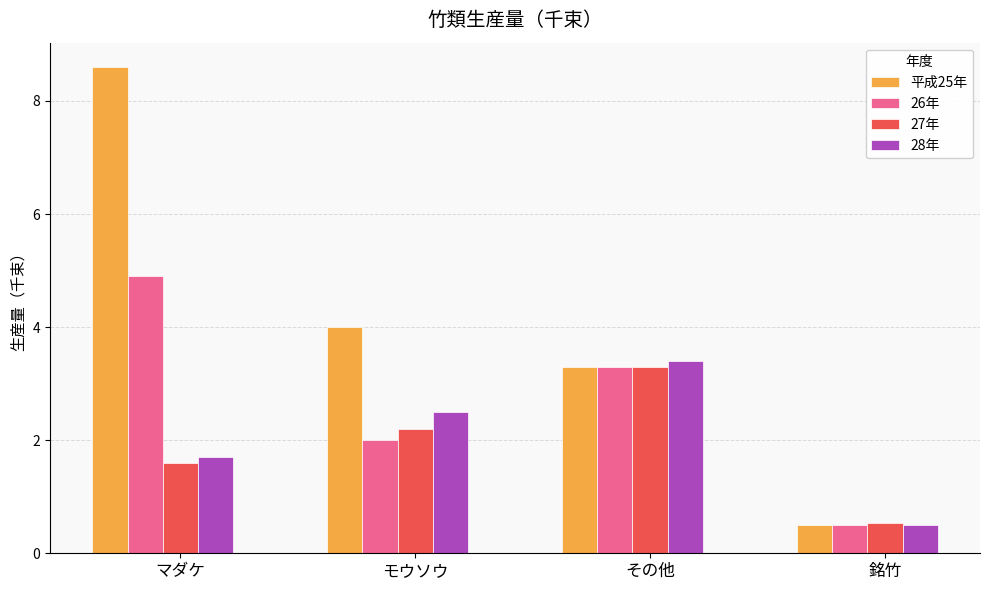

Is it true that 26年 equals 3.3 at その他?

True